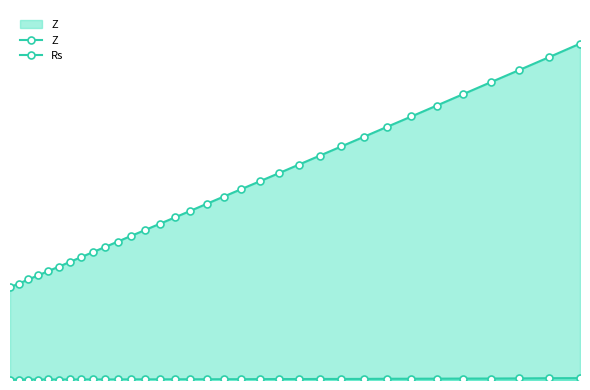

Reading right to left, what are all the values shown in this chart?

Z: 20.3	19.4	18.7	17.9	17.2	16.5	15.9	15.2	14.6	14.1	13.5	13.0	12.5	12.0	11.5	11.0	10.6	10.2	9.8	9.4	9.0	8.7	8.3	8.0	7.7	7.4	7.1	6.8	6.6	6.3	6.1	5.8	5.6
Rs: 0.1	0.1	0.1	0.1	0.1	0.1	0.1	0.1	0.1	0.1	0.1	0.1	0.1	0.1	0.0	0.0	0.0	0.0	0.0	0.0	0.0	0.0	0.0	0.0	0.0	0.0	0.0	0.0	0.0	0.0	0.0	0.0	0.0